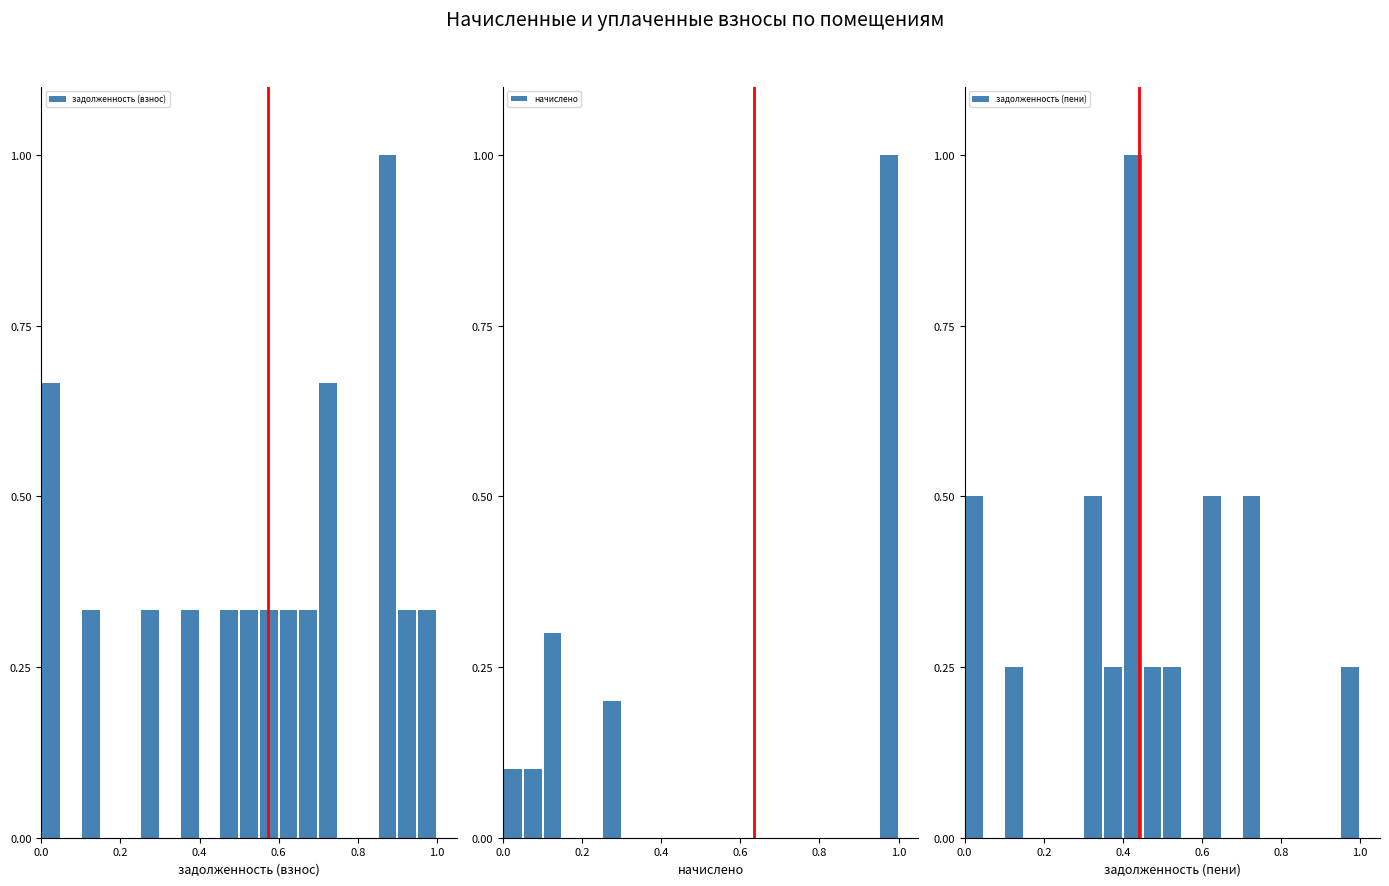

True or false: начислено has a value of -0.6 at 0.6.

False